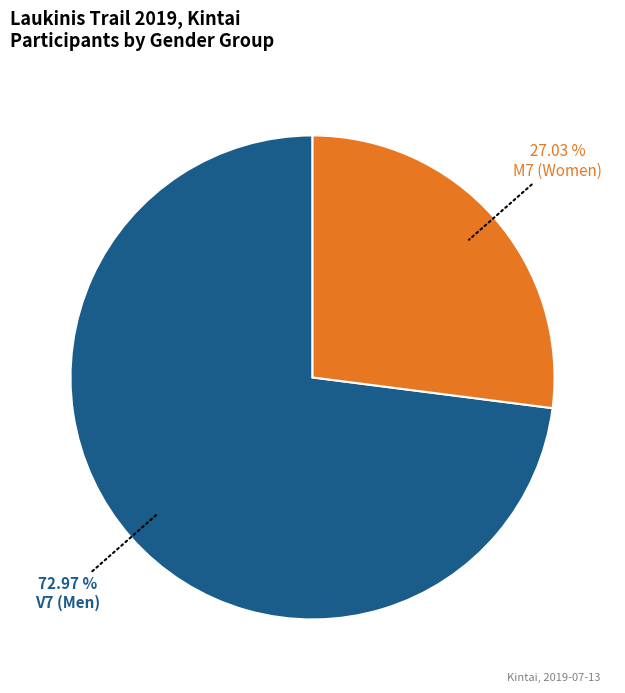

Is there a majority slice in this chart?

Yes